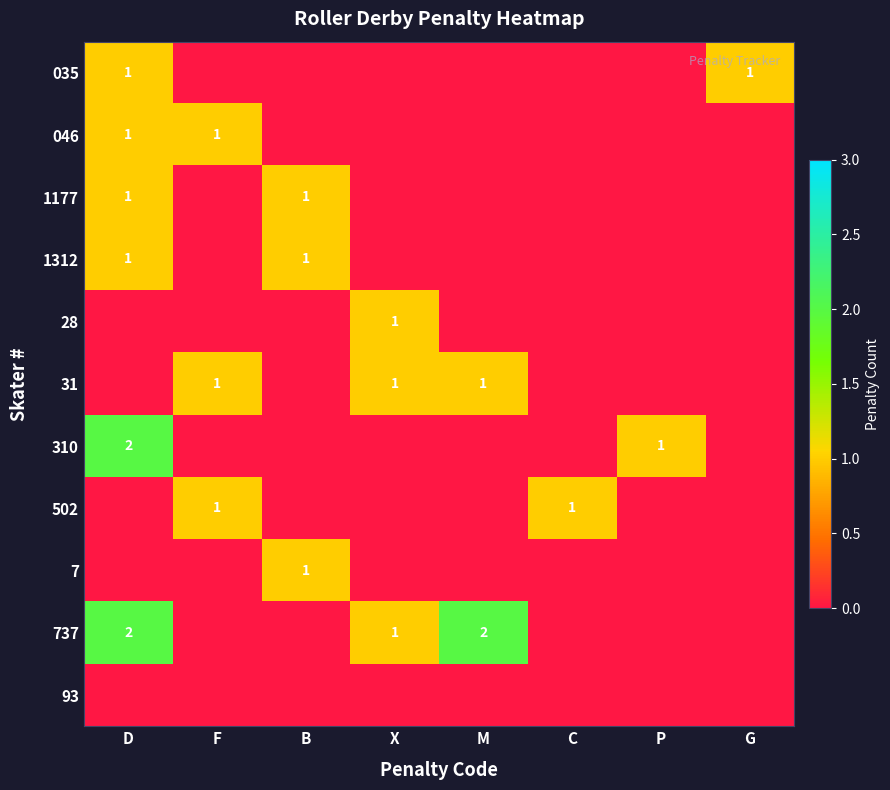

Between X and D, which is larger?

D